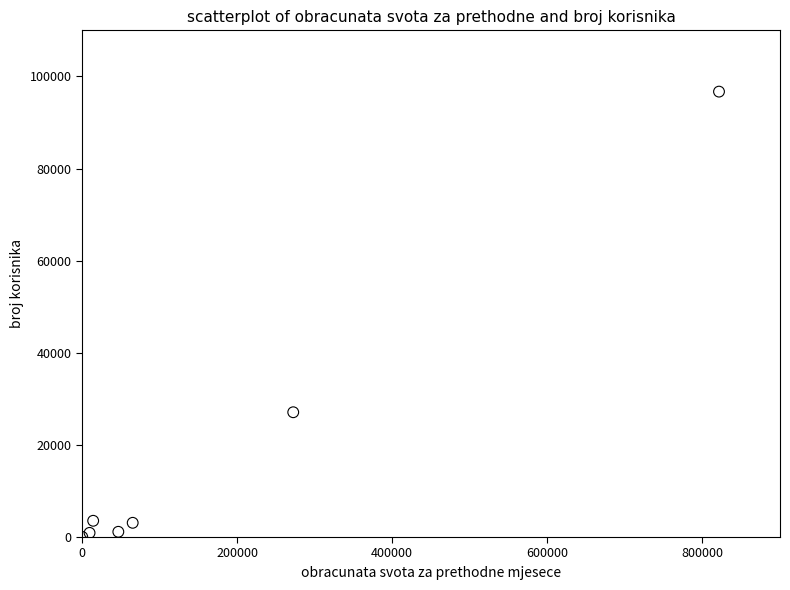

What Y value in the scatter plot is closest to 48357?

27090